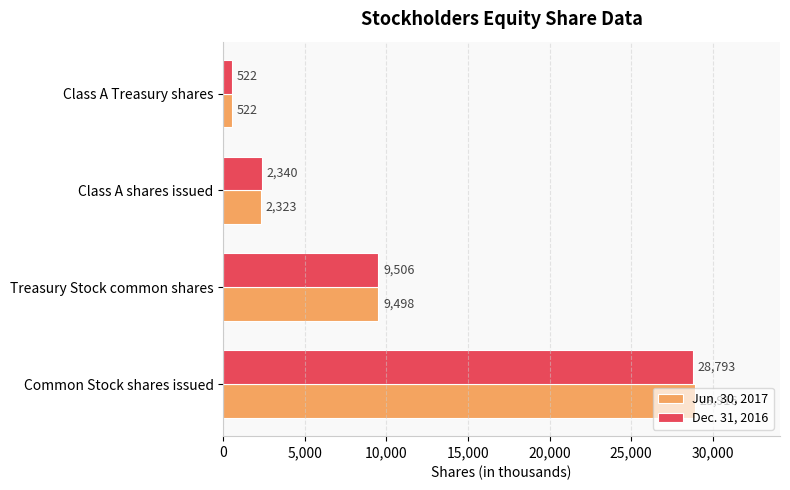

Which series changed the most between Common Stock shares issued and Treasury Stock common shares?

Jun. 30, 2017